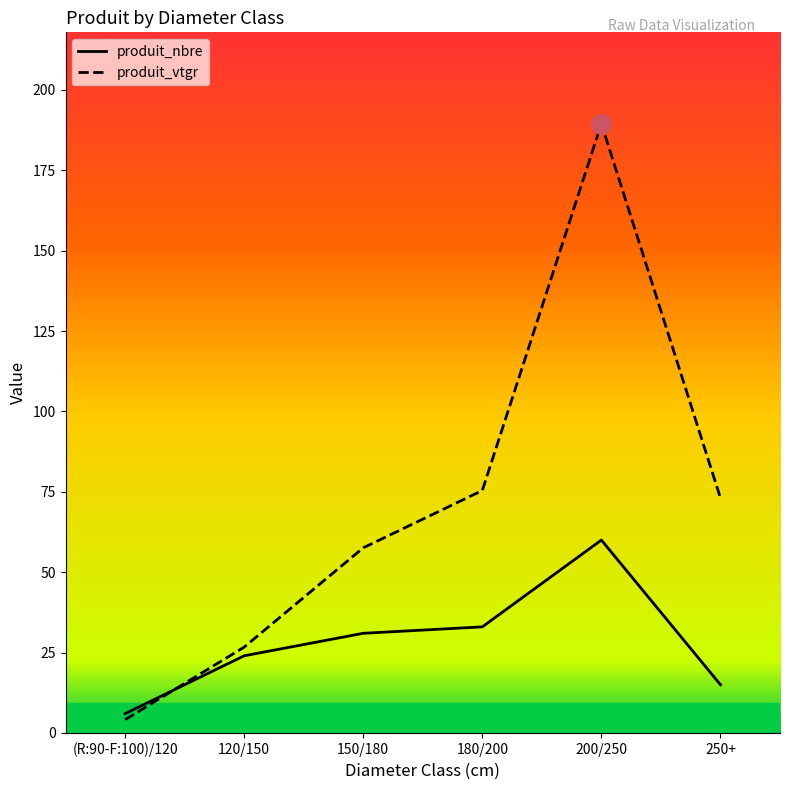

What is the difference between the maximum and minimum values in the produit_vtgr series?

185.3